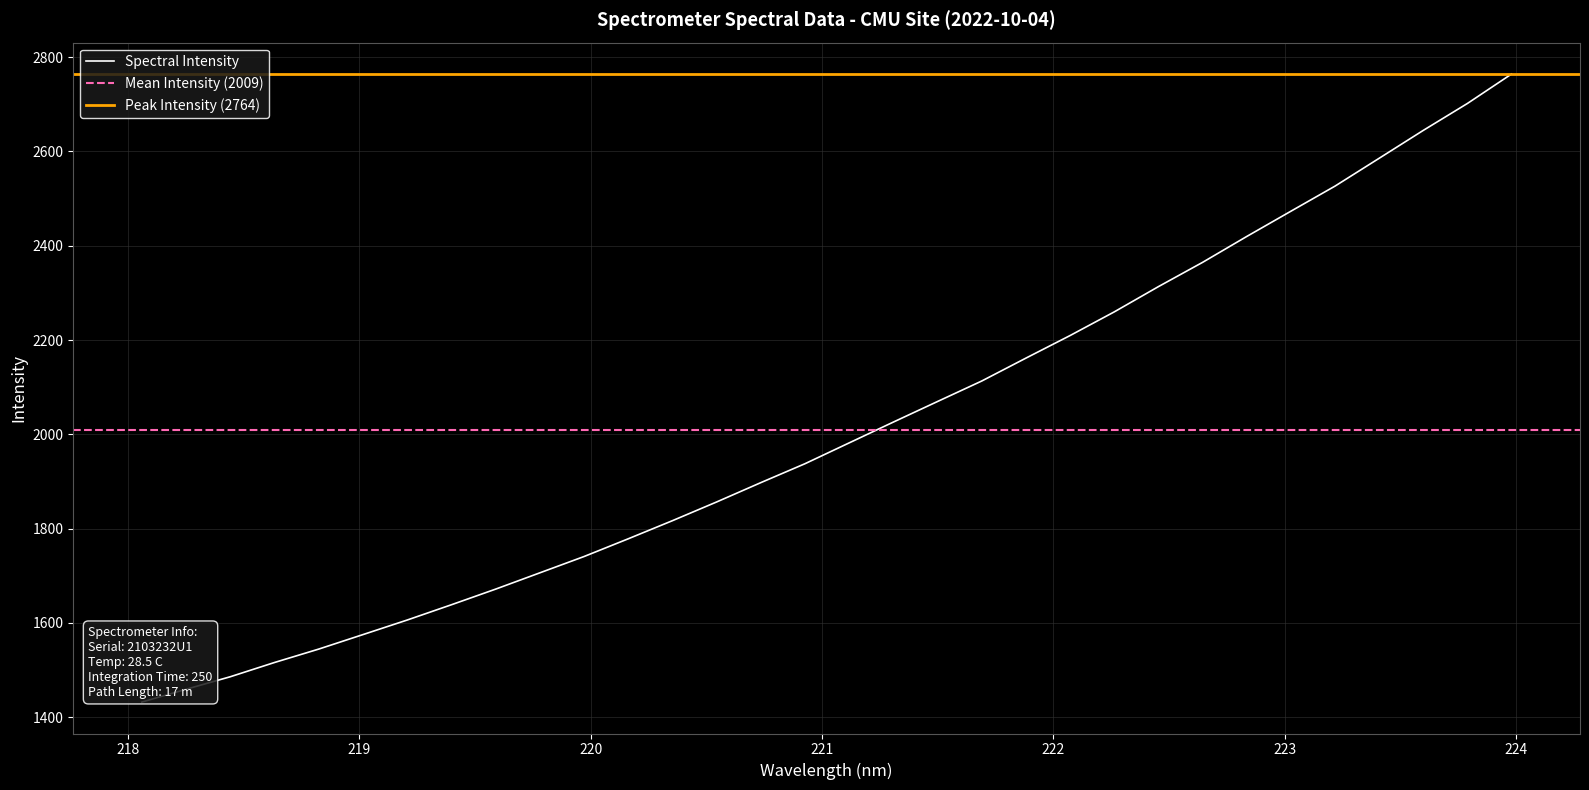

What is the label of the 19th point from the right?

220.5444